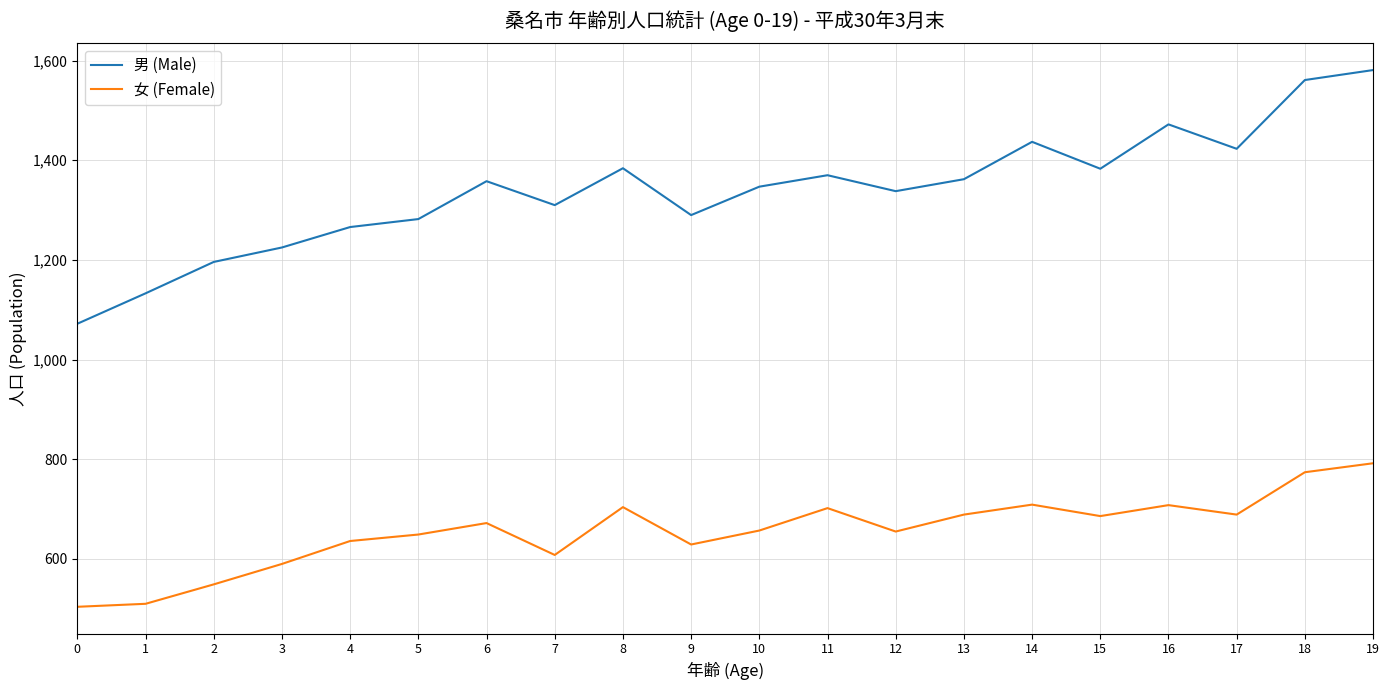

What is the maximum value shown in the chart?

1581